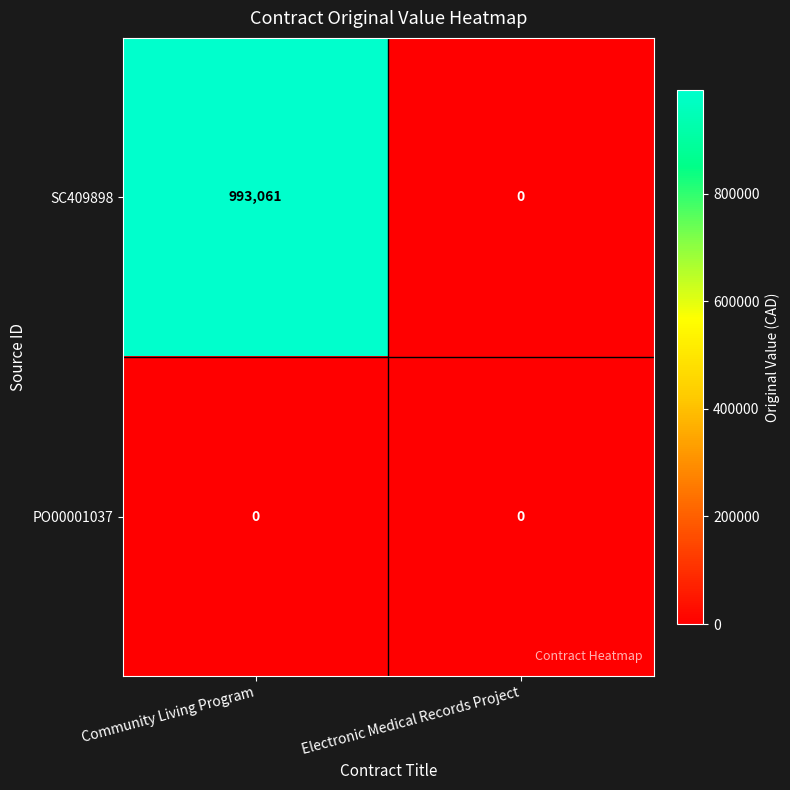

What is the sum of all SC409898 values?

993061